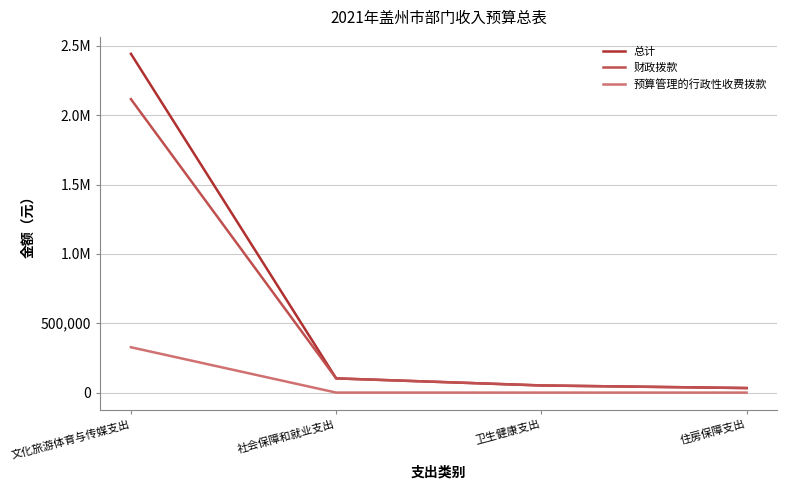

At which category does the chart reach its peak across all series?

文化旅游体育与传媒支出